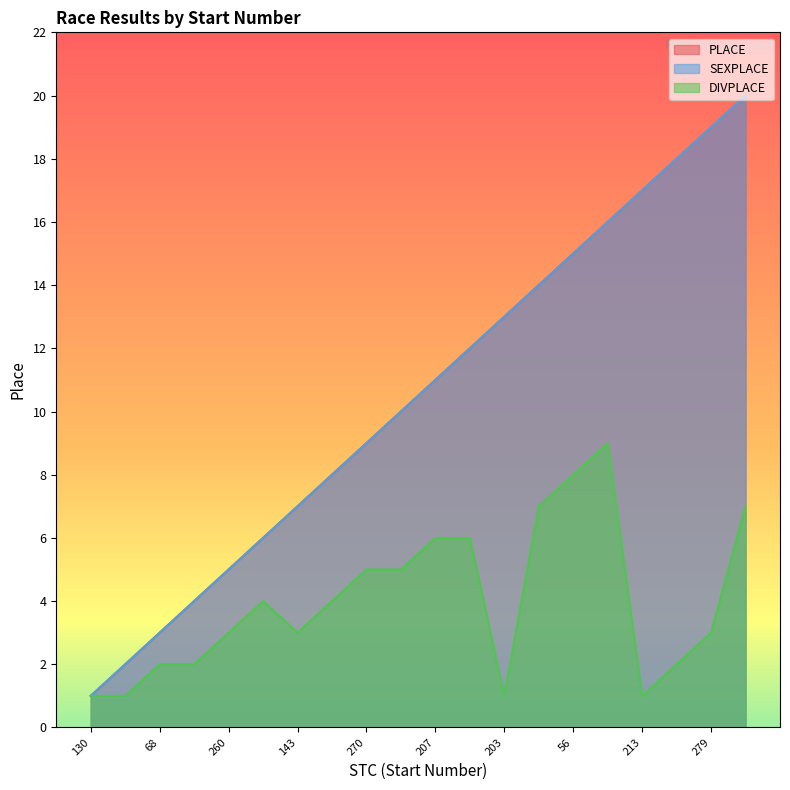

At which category is the sum across all series the highest?

231